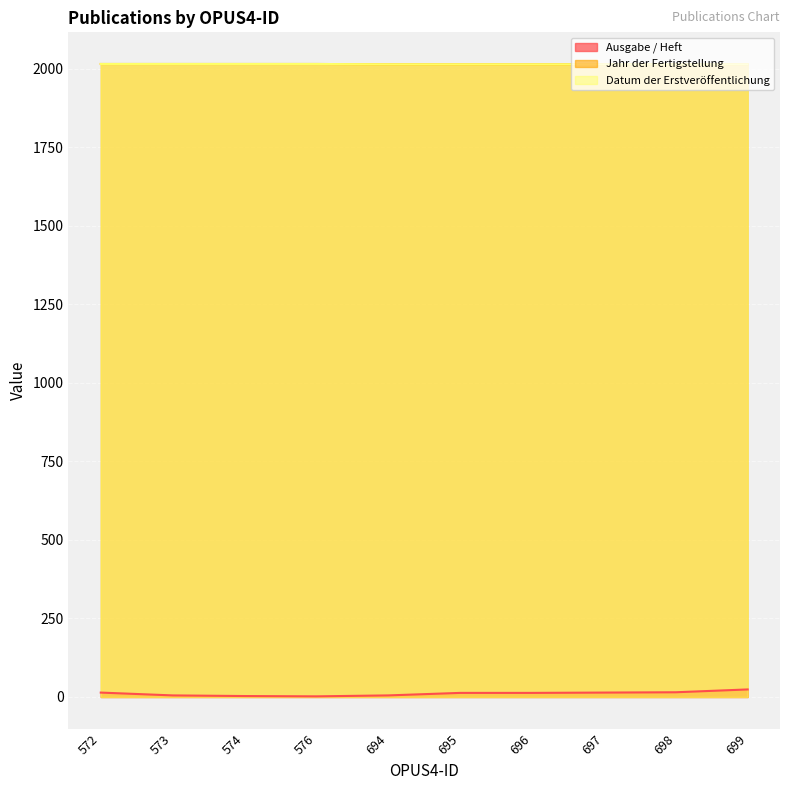

What is the difference between the second highest and second lowest values in the Ausgabe / Heft series?

12